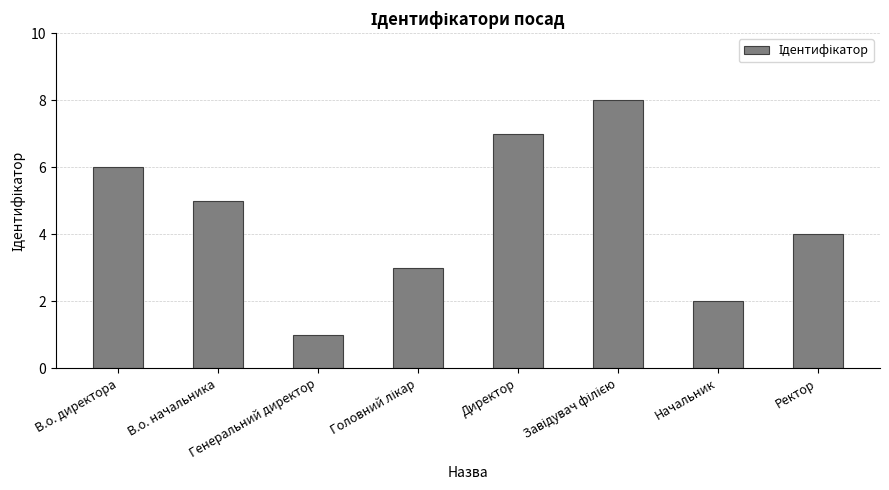

What is the value of the 4th bar from the left?

3